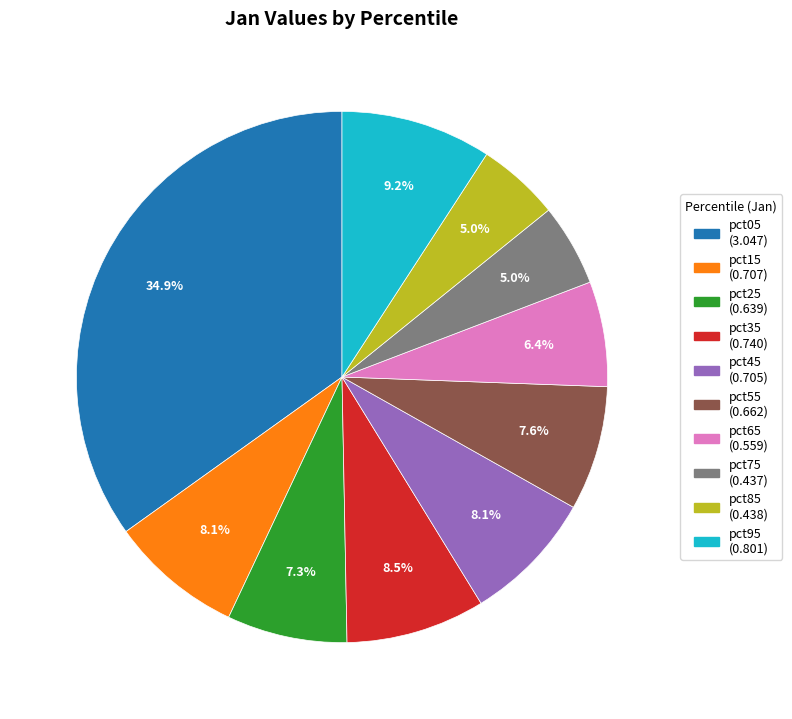

True or false: pct25 accounts for 17% of the total.

False